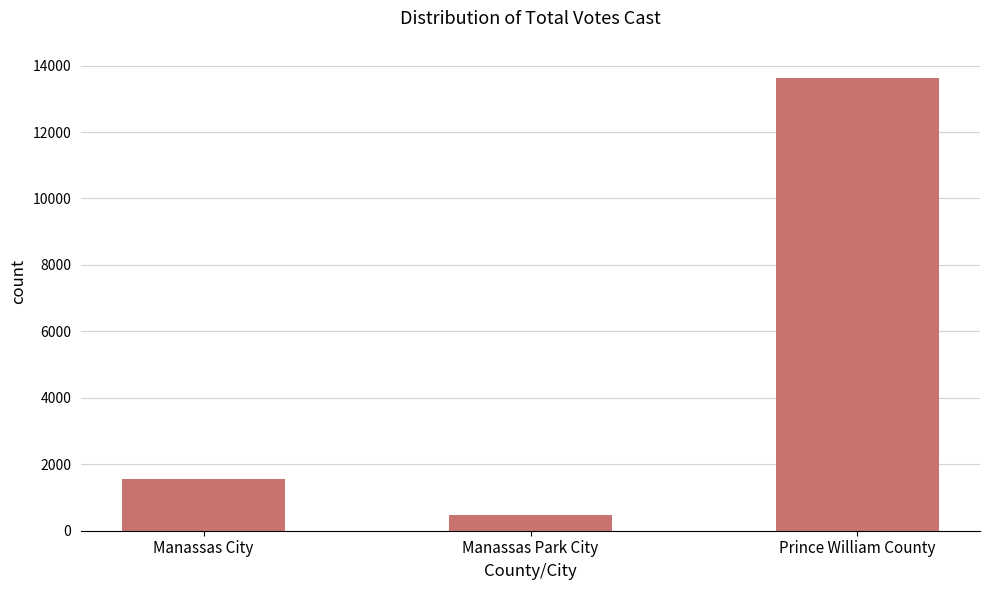

What is the sum of the values at Prince William County and Manassas City?

15161